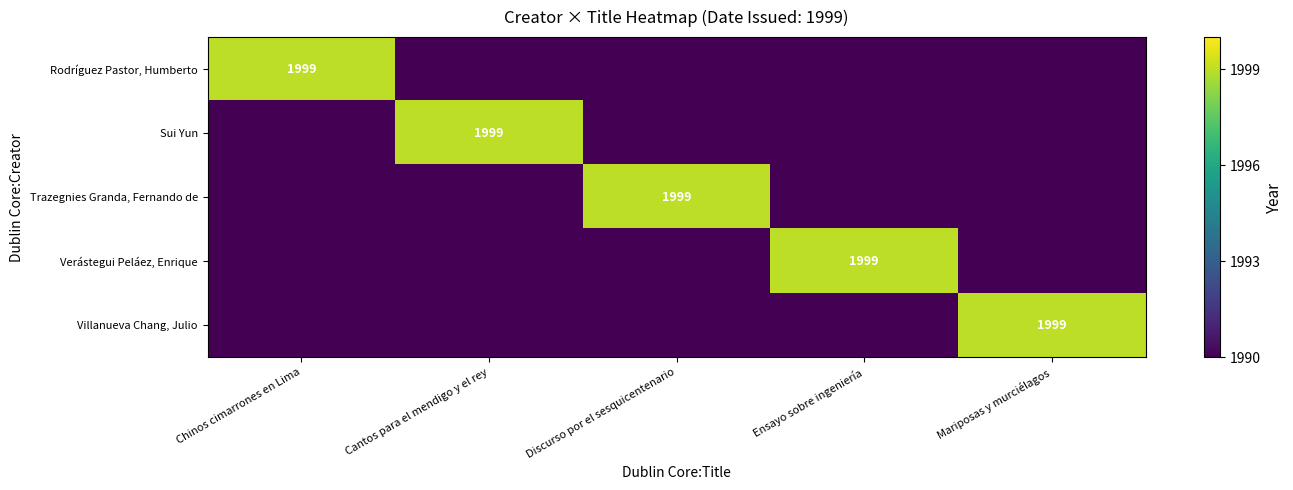

The value of Verástegui Peláez, Enrique at Ensayo sobre ingeniería is 1999. True or false?

True